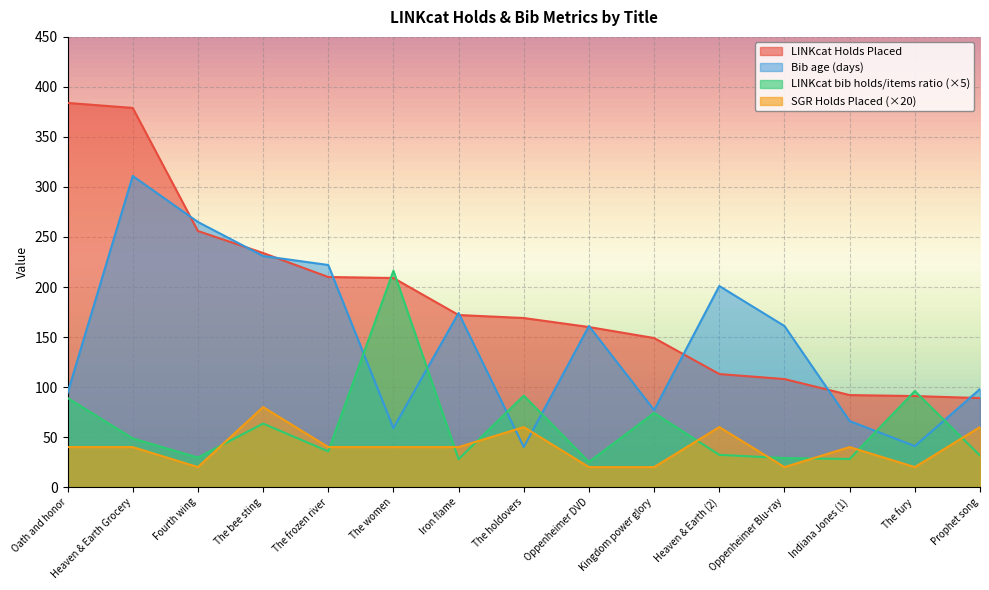

What is the minimum value shown in the chart?

20.0